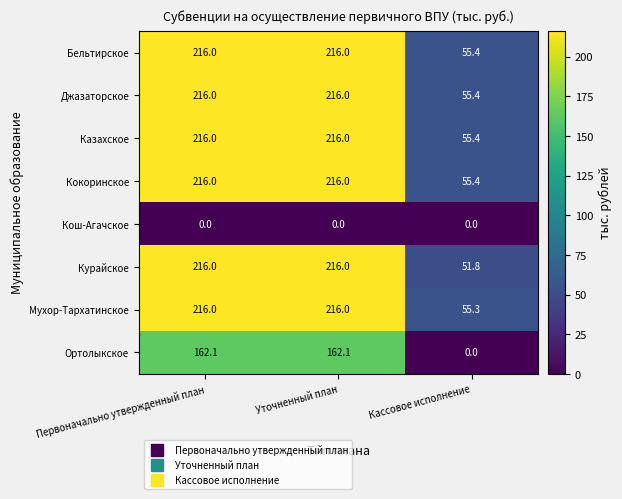

What is the total value across all series at Первоначально утвержденный план?

1458.1